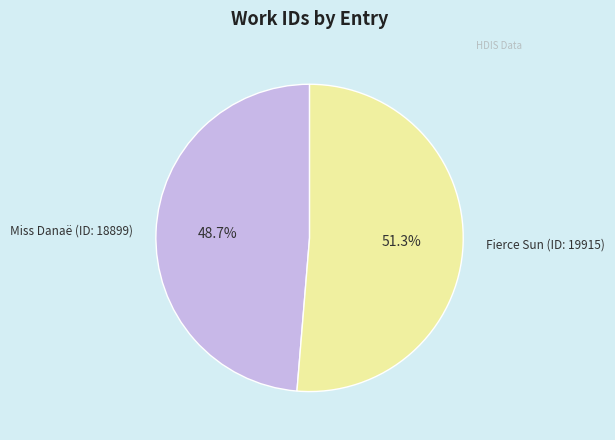

Is there any slice that represents more than half of the pie?

Yes